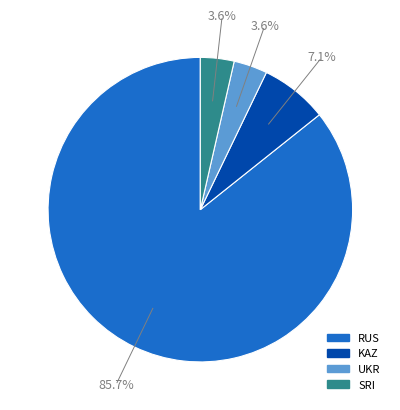

Count the number of slices in the pie.

4